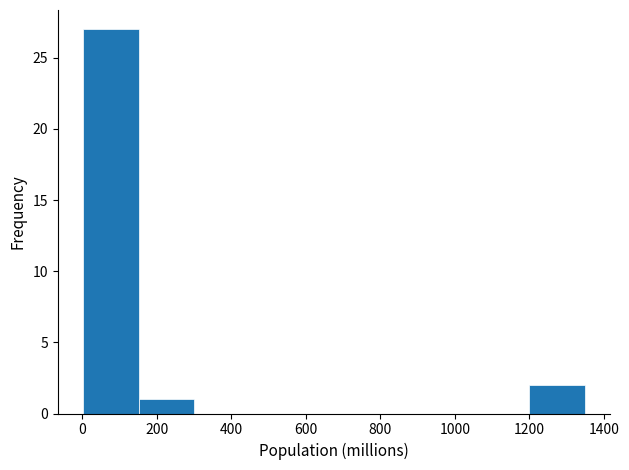

Reading left to right, transcribe this chart: for each bar, give the range it covers on the x-axis and its height. Neither the bar edges nor the heights are printed on the chart, so give them approximately, as read against the axes.

0 to 160: 27
160 to 300: 1
300 to 460: 0
460 to 600: 0
600 to 760: 0
760 to 900: 0
900 to 1040: 0
1040 to 1200: 0
1200 to 1340: 2